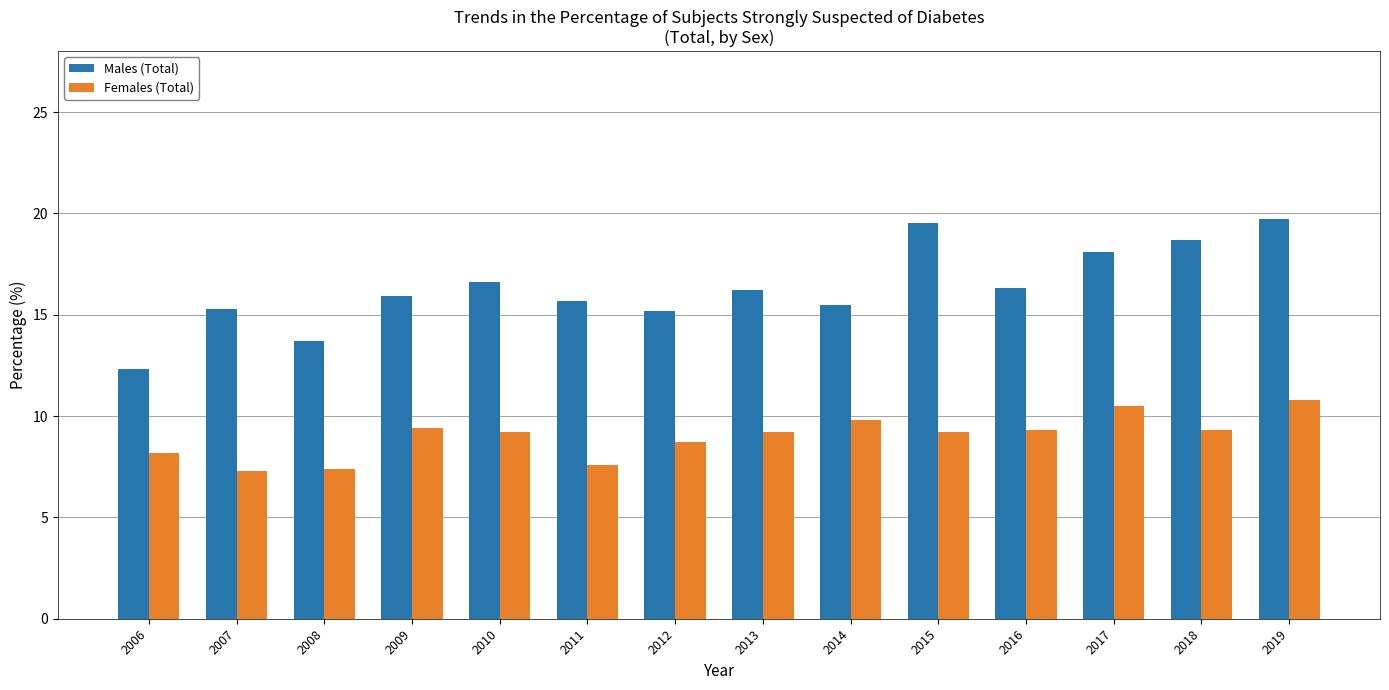

What are all the series names shown in the legend?

Males (Total), Females (Total)